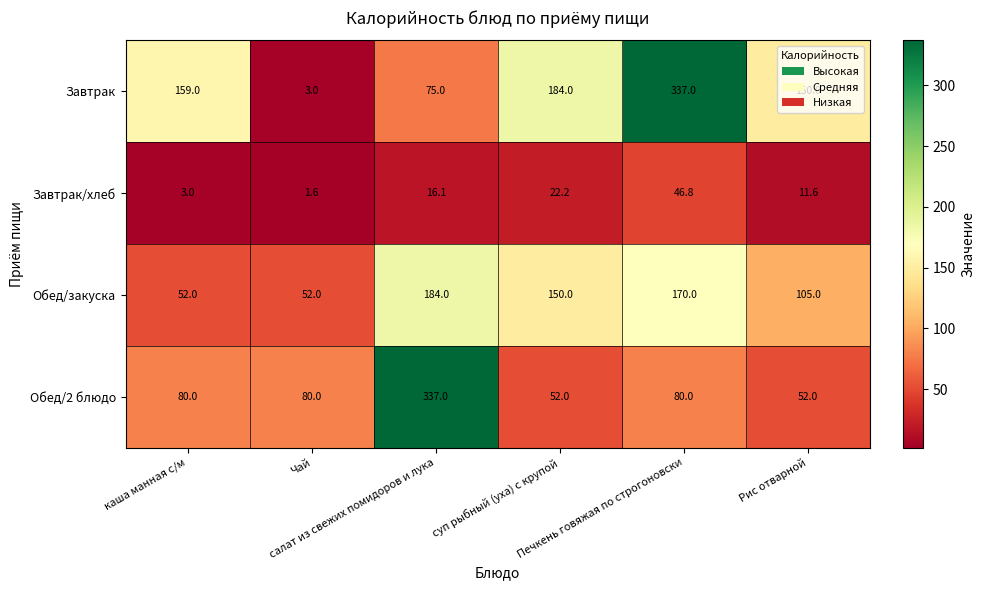

What is the greatest value displayed?

337.0